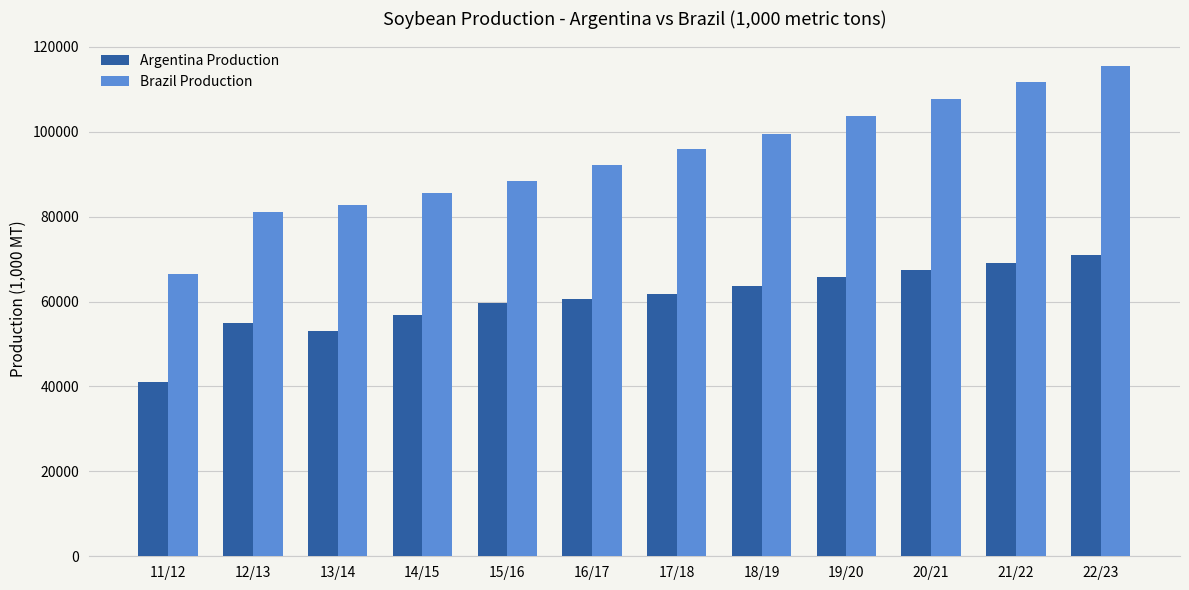

What is the sum of the Argentina Production values at 16/17 and 11/12?

101680